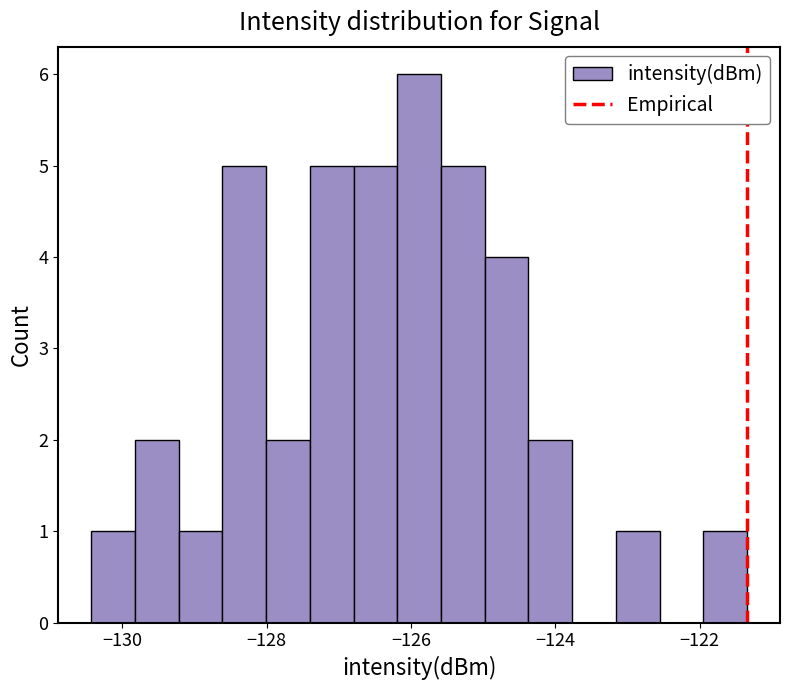

Around what value on the x-axis is the tallest bar? Give the approximate position of its centre, as read against the axis.

-125.8